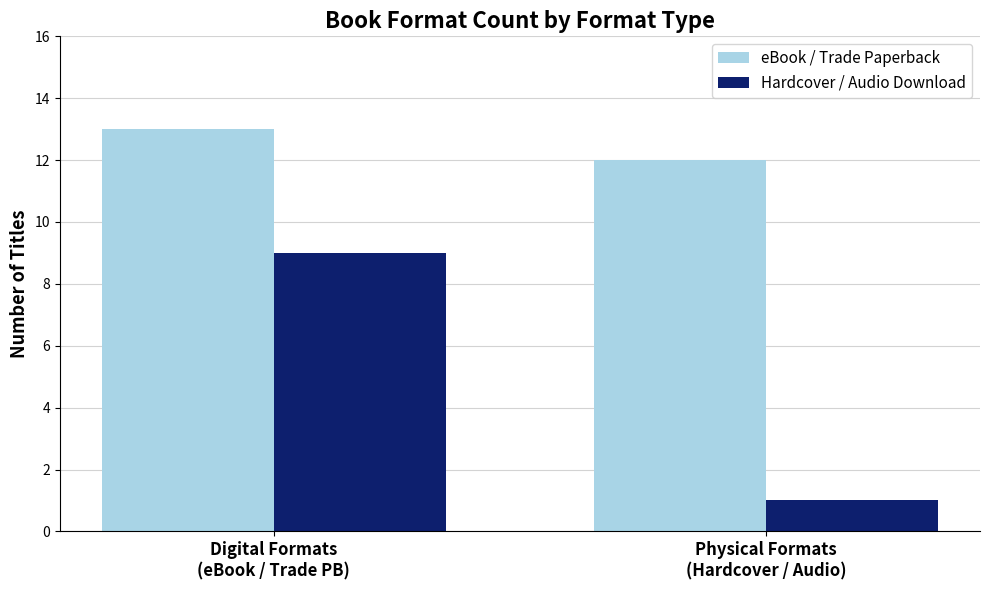

Reading left to right, transcribe all the data shown in this chart.

eBook / Trade Paperback: Digital Formats
(eBook / Trade PB)=13	Physical Formats
(Hardcover / Audio)=12
Hardcover / Audio Download: Digital Formats
(eBook / Trade PB)=9	Physical Formats
(Hardcover / Audio)=1